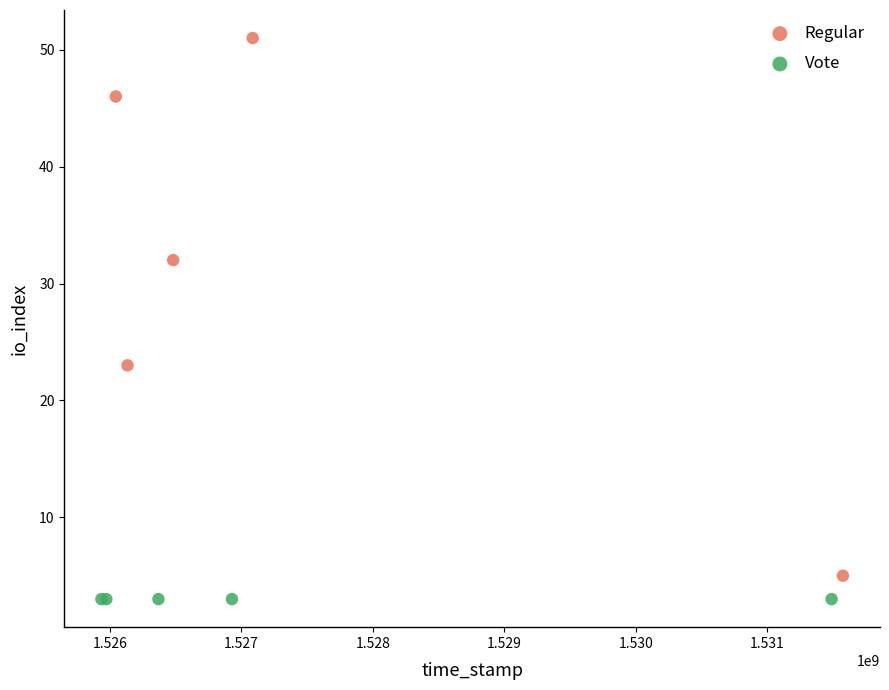

Which series reaches the maximum Y coordinate?

Regular